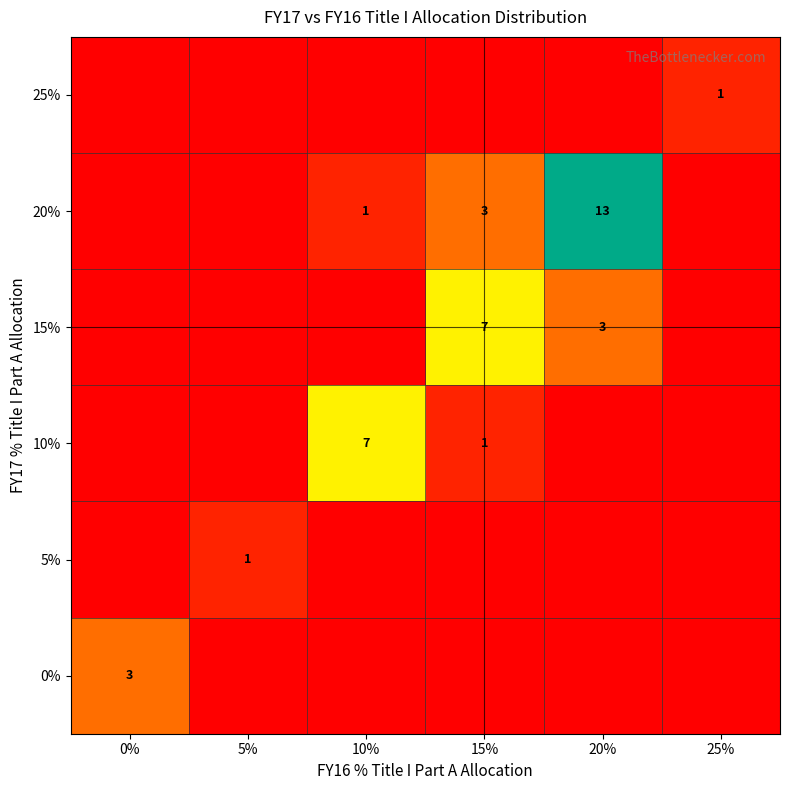

True or false: 5% has a value of 2 at 5%.

False